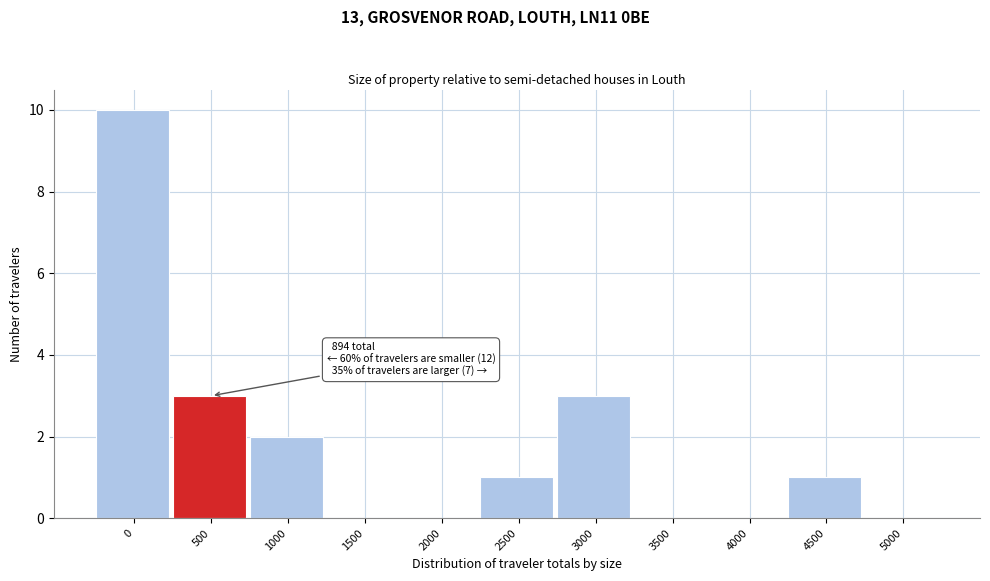

Reading right to left, what are all the values shown in this chart?

5000=0	4500=1	4000=0	3500=0	3000=3	2500=1	2000=0	1500=0	1000=2	500=3	0=10